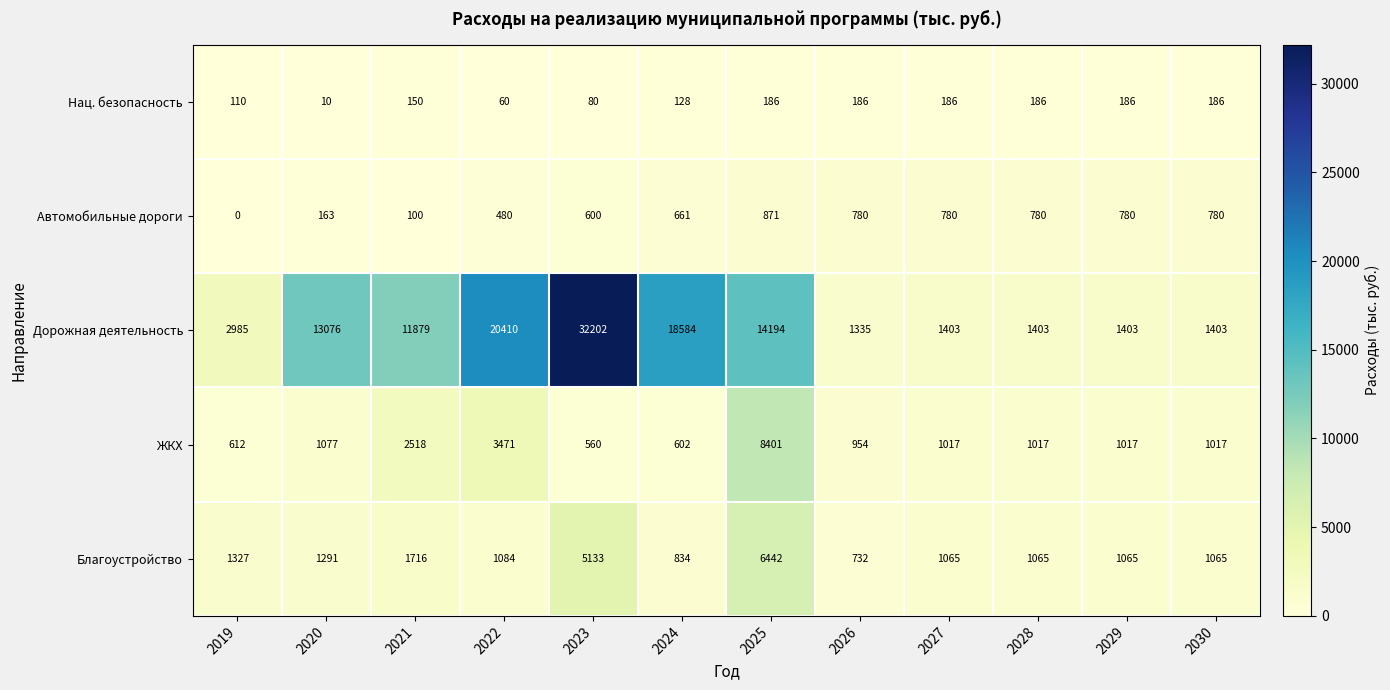

What is the total value across all series at 2020?

15617